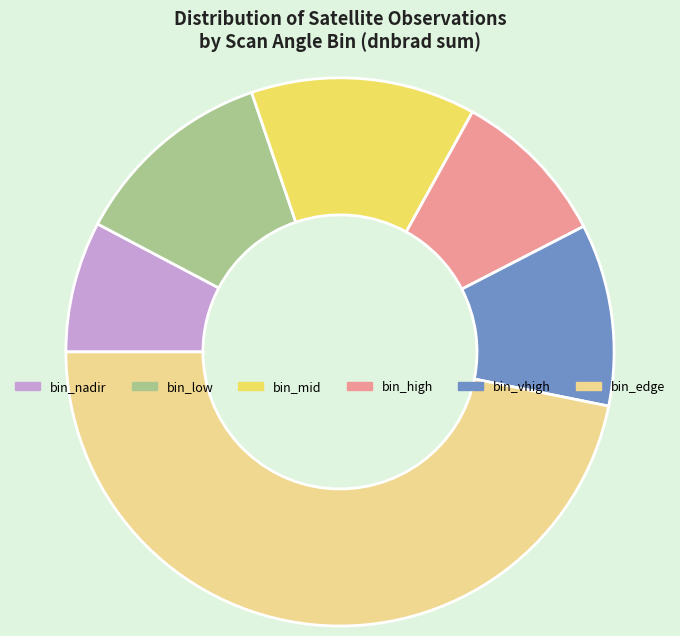

Which category has the biggest portion of the pie?

bin_edge